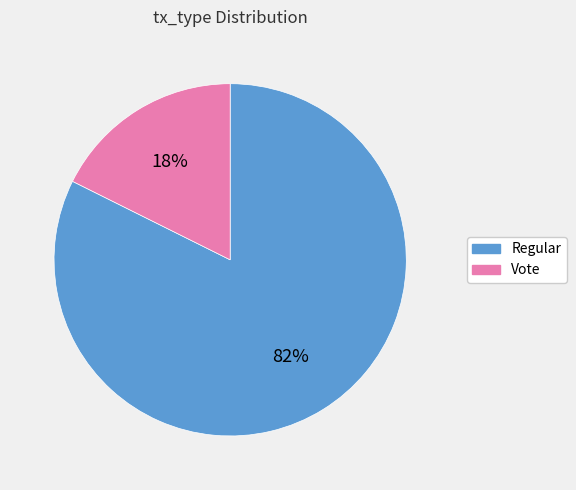

To the nearest percent, what is the combined percentage of Vote and Regular?

100%